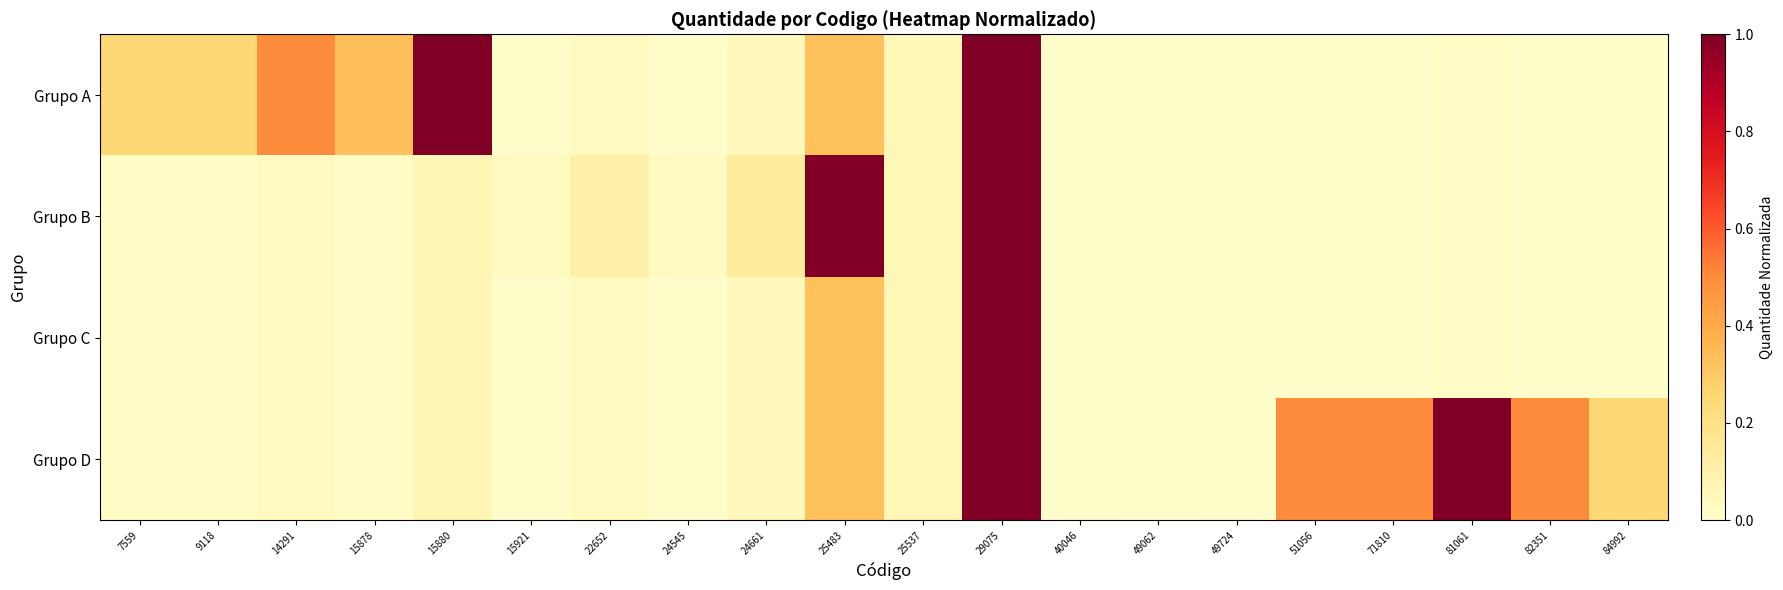

What is the greatest value displayed?

1.0